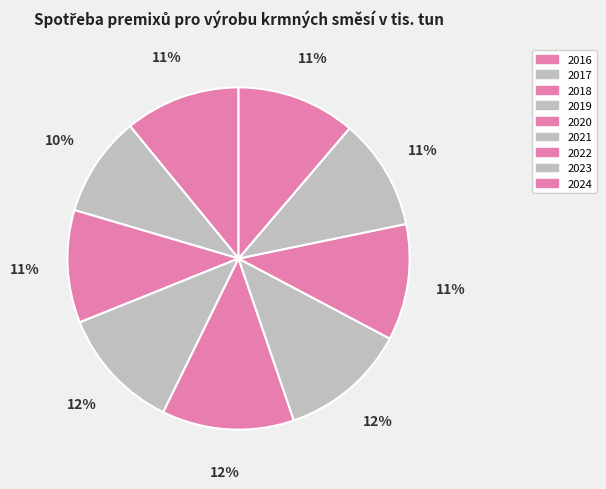

What is the change in value from 2018 to 2020?

+2.7